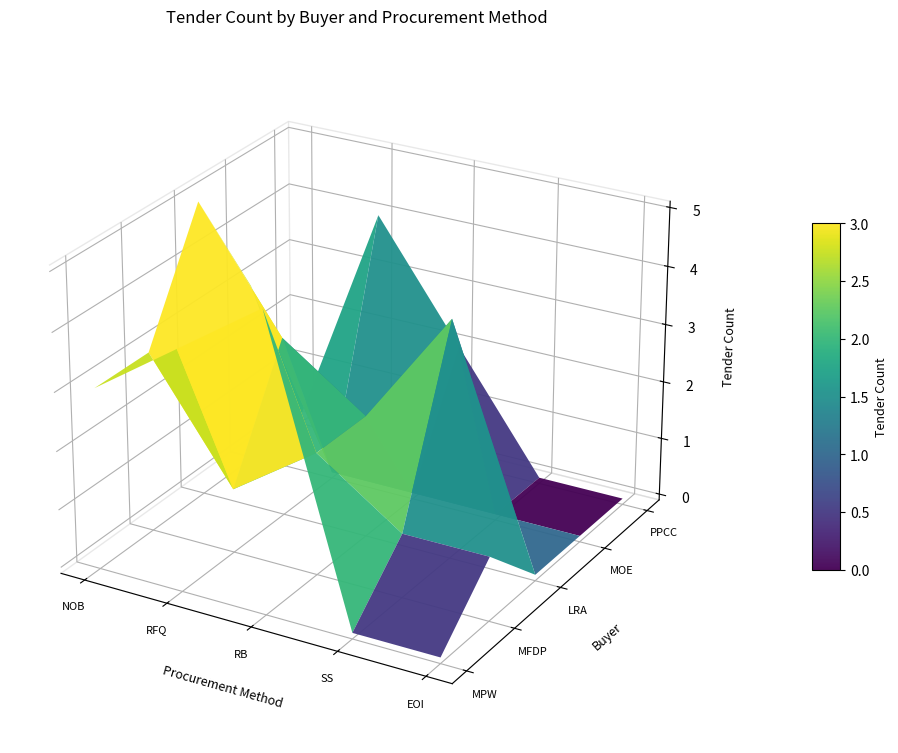

List the labels in order of MINISTRY OF PUBLIC WORKS value, smallest first.

Sole Source (SS), Expresision of Interest (EOI), National Open Competitive Bidding (NOB), Request for Quotations (QT), Restricted Bidding (RB)